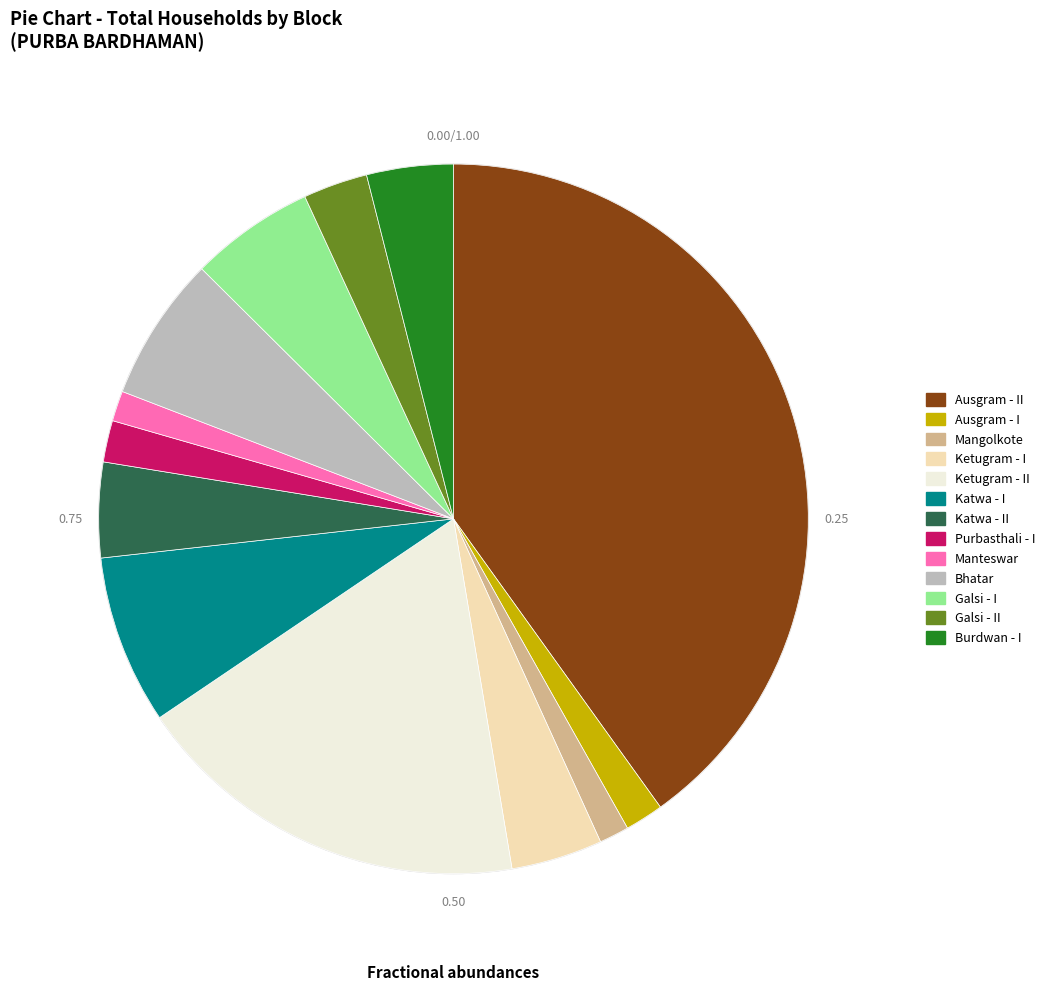

How many segments does this pie chart have?

13